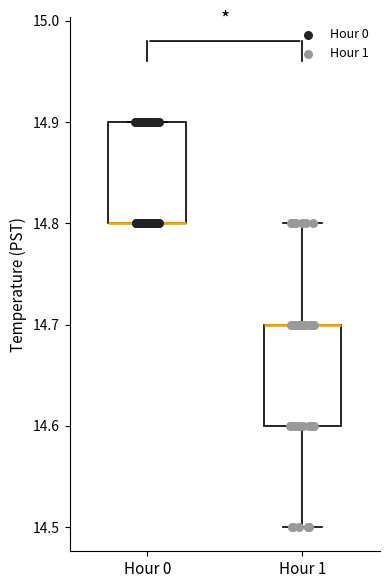

Reading left to right, transcribe this box plot: for each box, give where its median line is, the range the box spans, and where its two whiskers end, as read against the y-axis. The values are not printed on the chart, so give them approximately, as read against the axis.

Hour 0: median 14.8 (drawn on the box's lower edge), box 14.8 to 14.9, whiskers 14.8 to 14.9
Hour 1: median 14.7 (drawn on the box's upper edge), box 14.6 to 14.7, whiskers 14.5 to 14.8